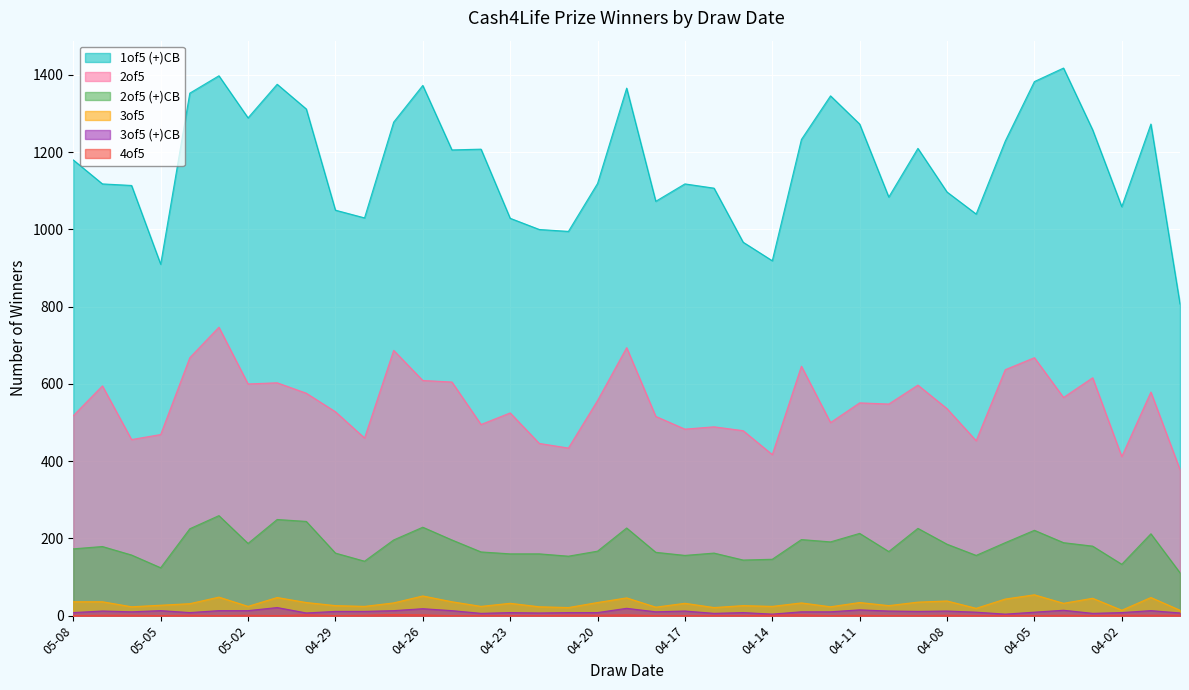

What is the sum of all 1of5 (+)CB values?

45598